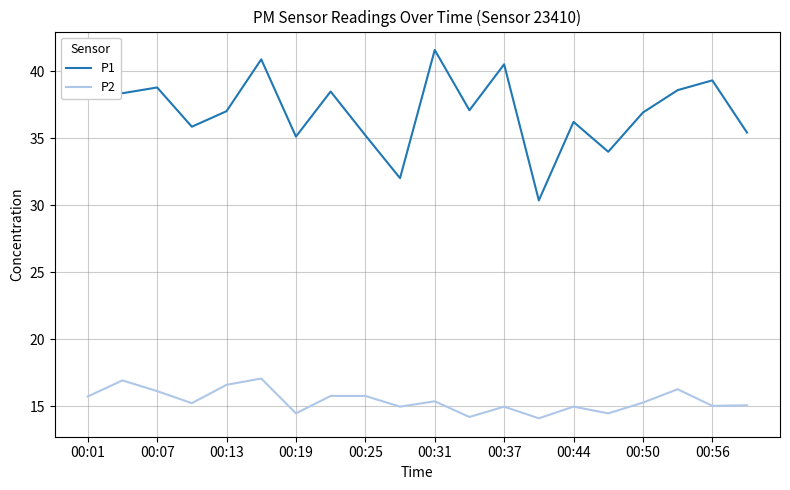

What is the difference between the maximum and minimum values in the P1 series?

11.2